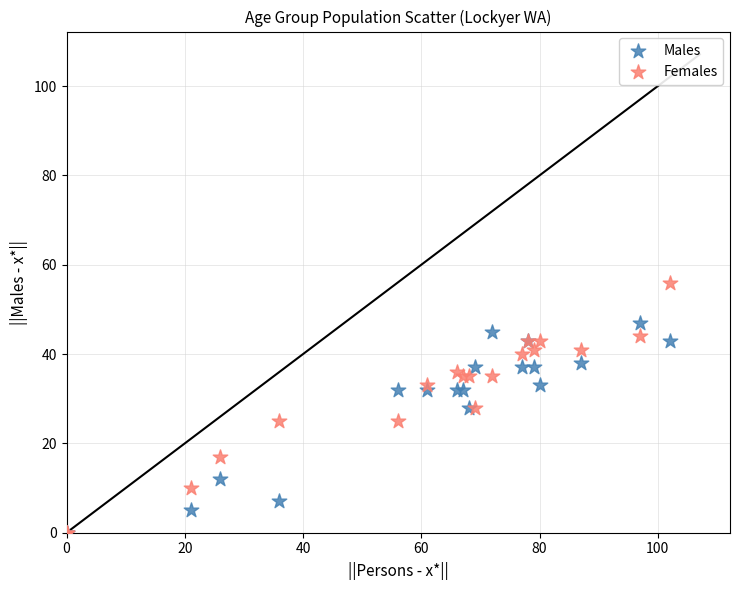

Which series has the largest Y range (max minus min)?

Females